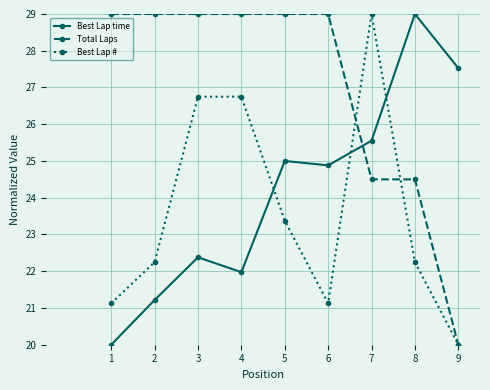

What is the minimum value shown in the chart?

20.0